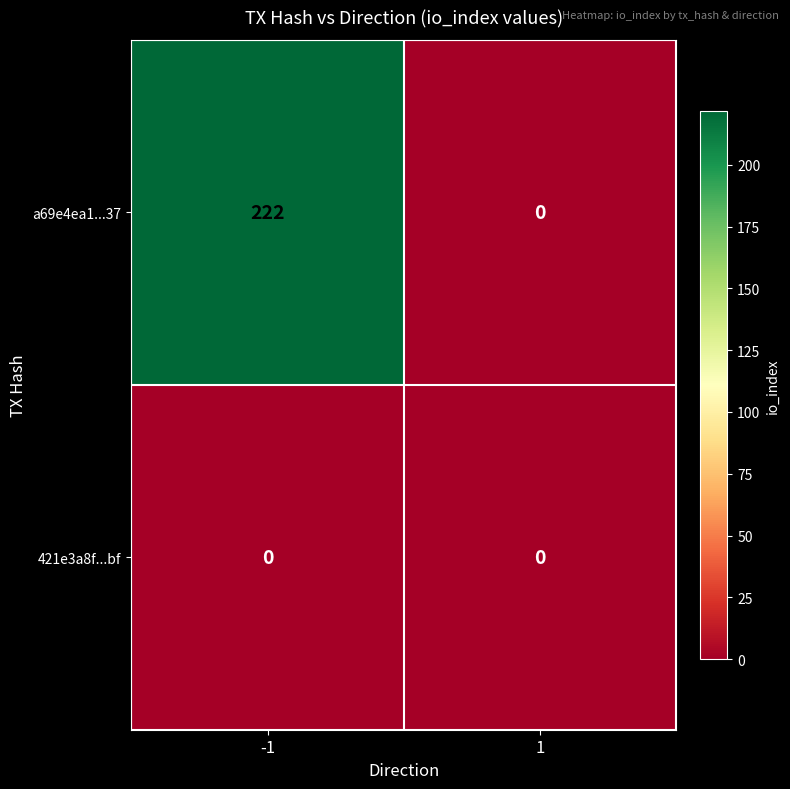

At how many categories does at least one series exceed 149?

1